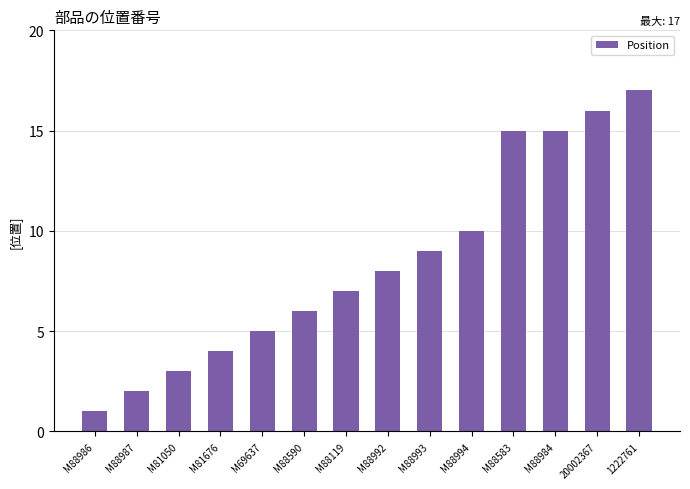

Count the number of data series in this chart.

1